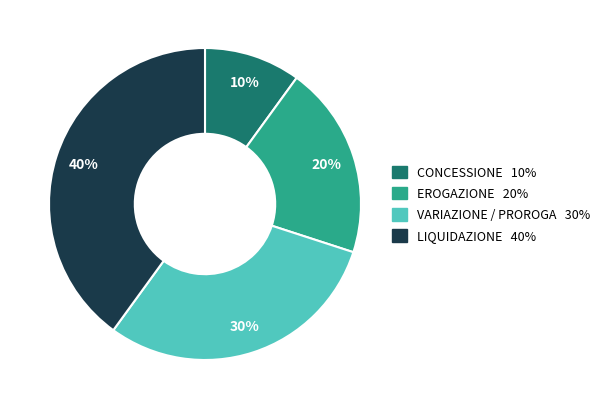

To the nearest percent, what portion does LIQUIDAZIONE represent?

40%